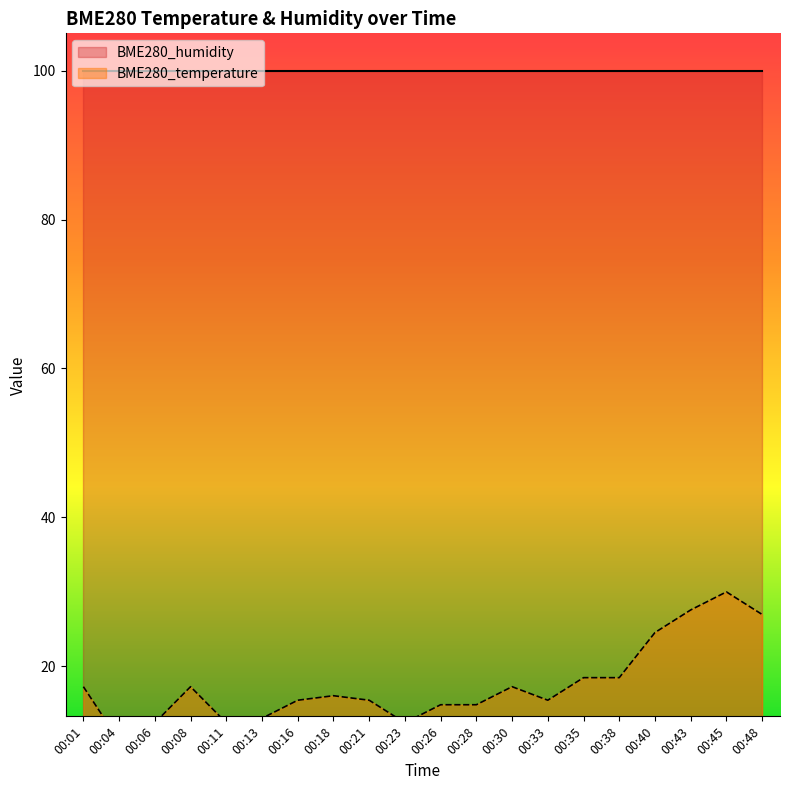

What is the smallest value displayed?

10.0